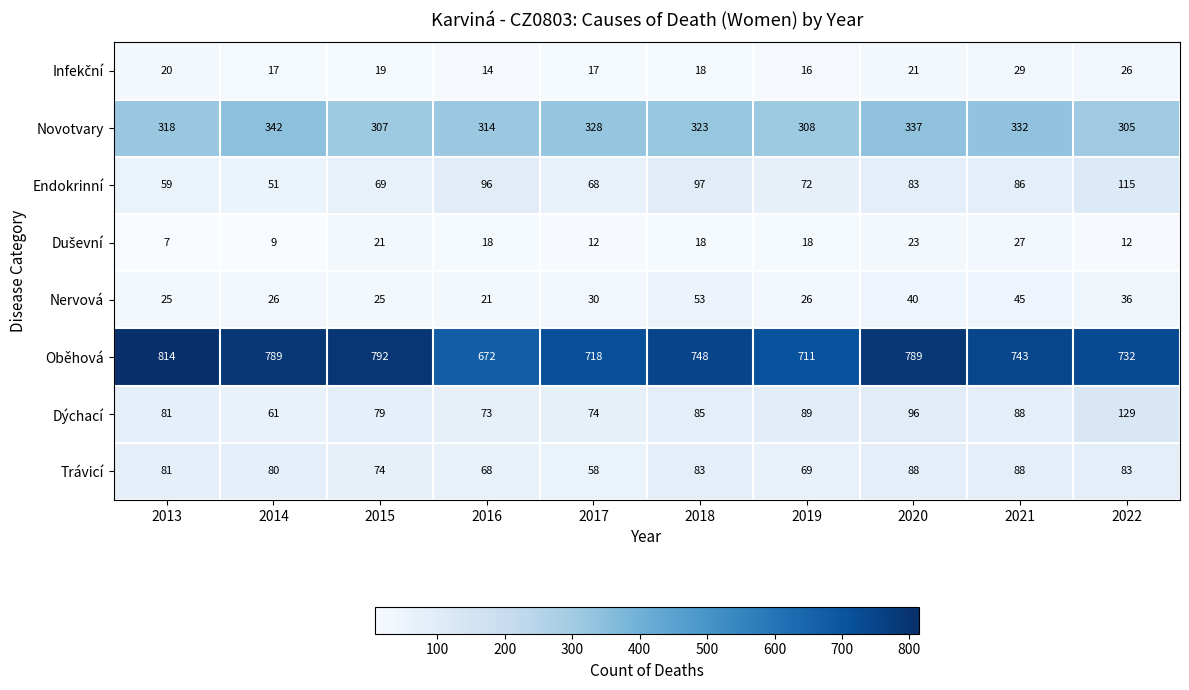

What is the approximate value of Nervová at 2020, to the nearest 5?

40